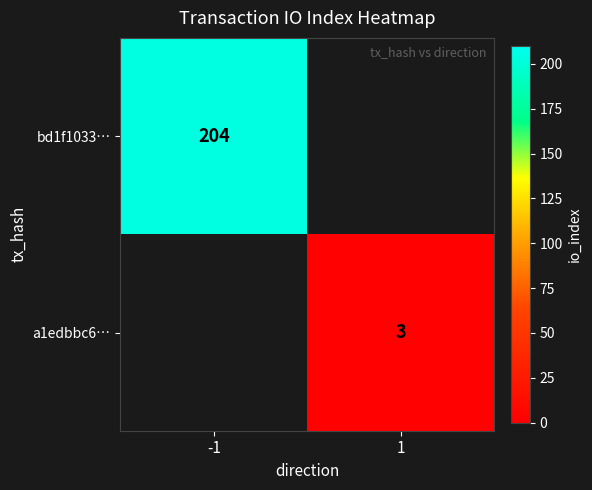

Is it true that a1edbbc6… equals 3 at 1?

True